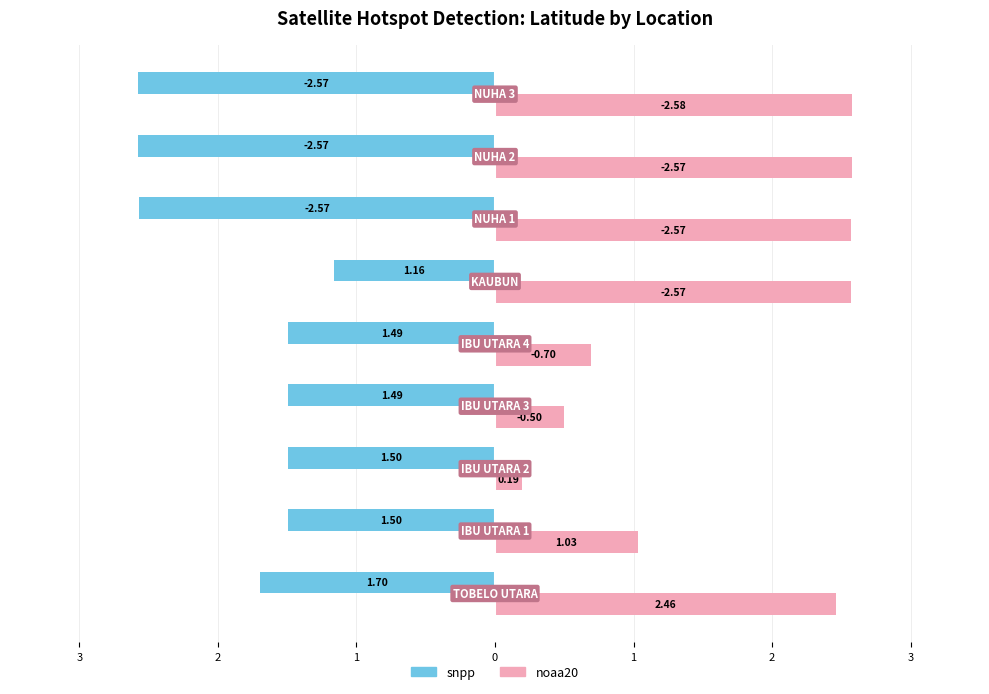

What are all the series names shown in the legend?

snpp, noaa20